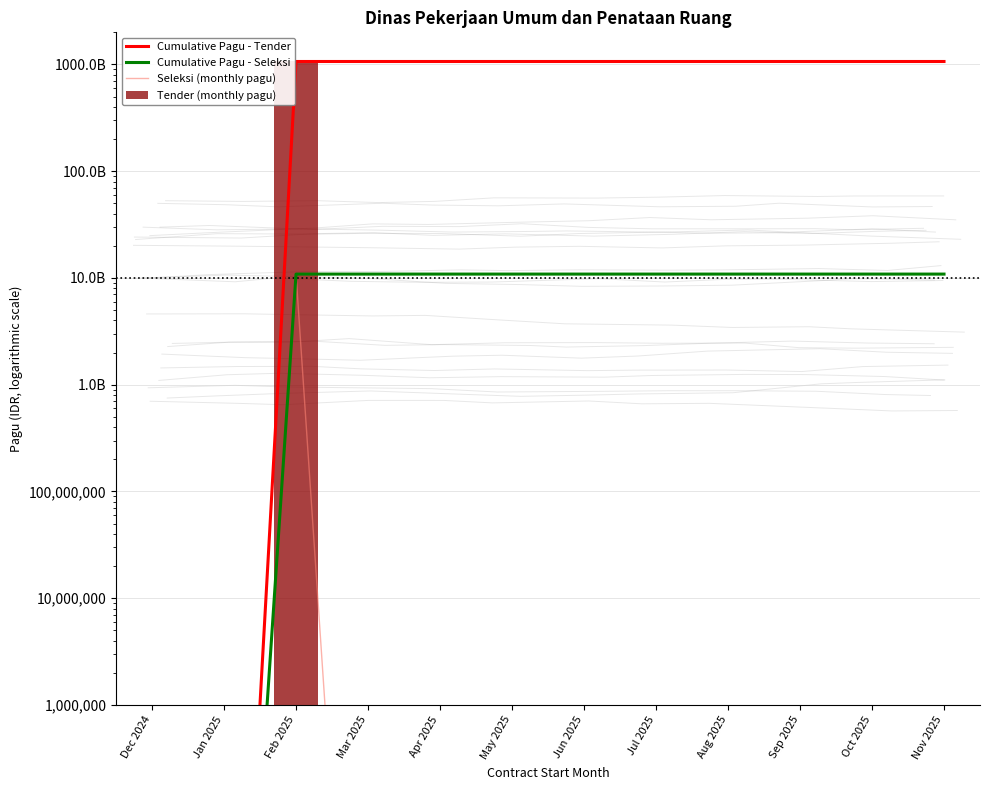

Which label corresponds to the largest value in the chart?

Feb 2025